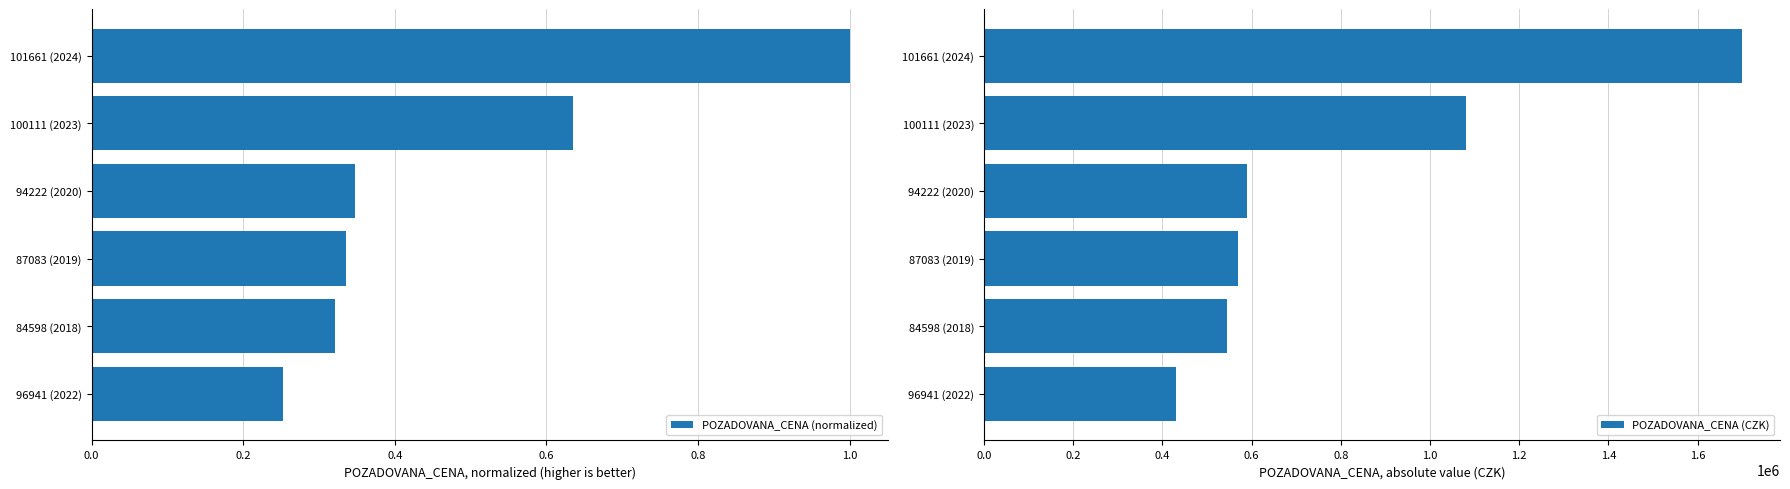

Which category has the highest value in the POZADOVANA_CENA (normalized) series?

101661 (2024)